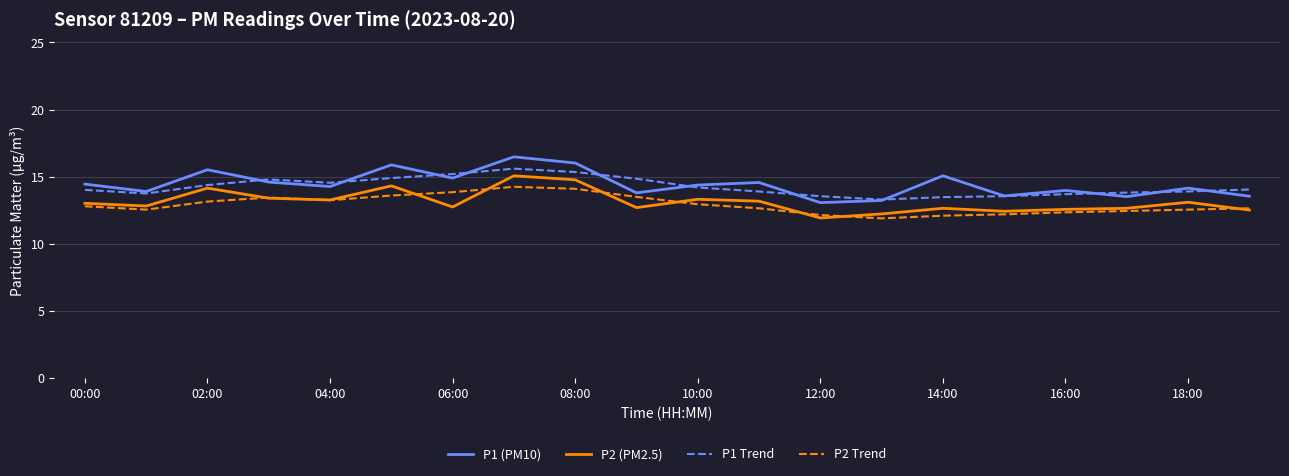

What is the maximum value shown in the chart?

16.5